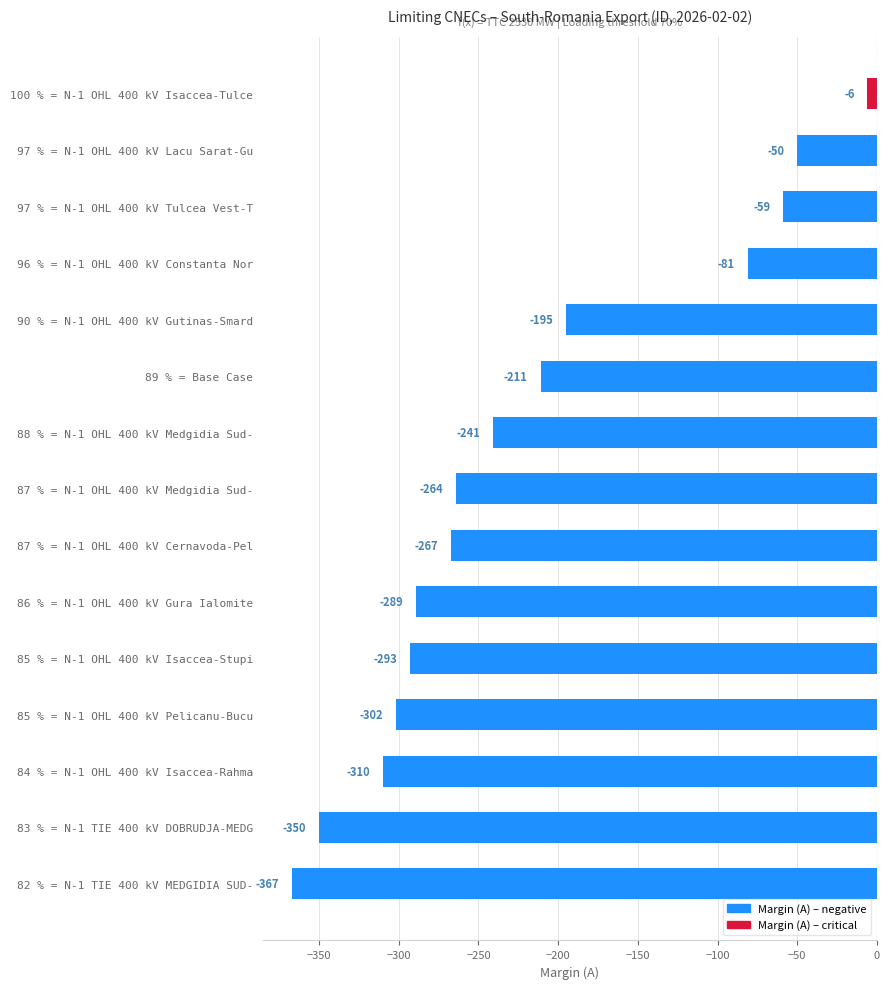

Reading top to bottom, transcribe all the data shown in this chart.

-6	-50	-59	-81	-195	-211	-241	-264	-267	-289	-293	-302	-310	-350	-367